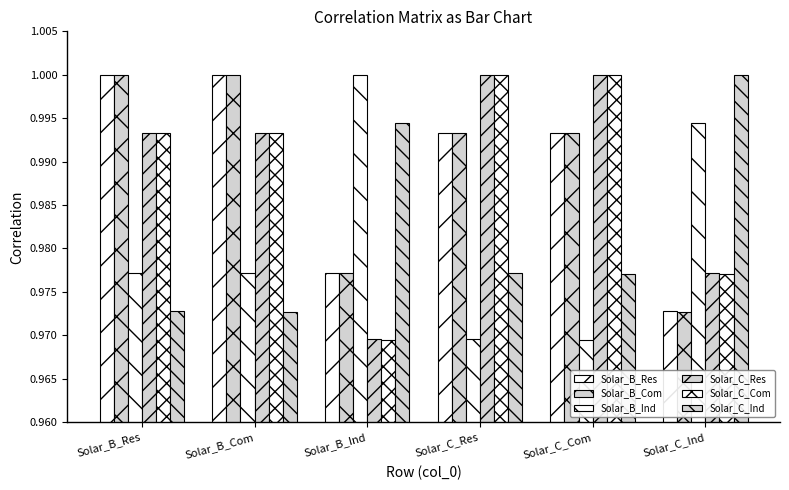

How many bars are there in each group?

6